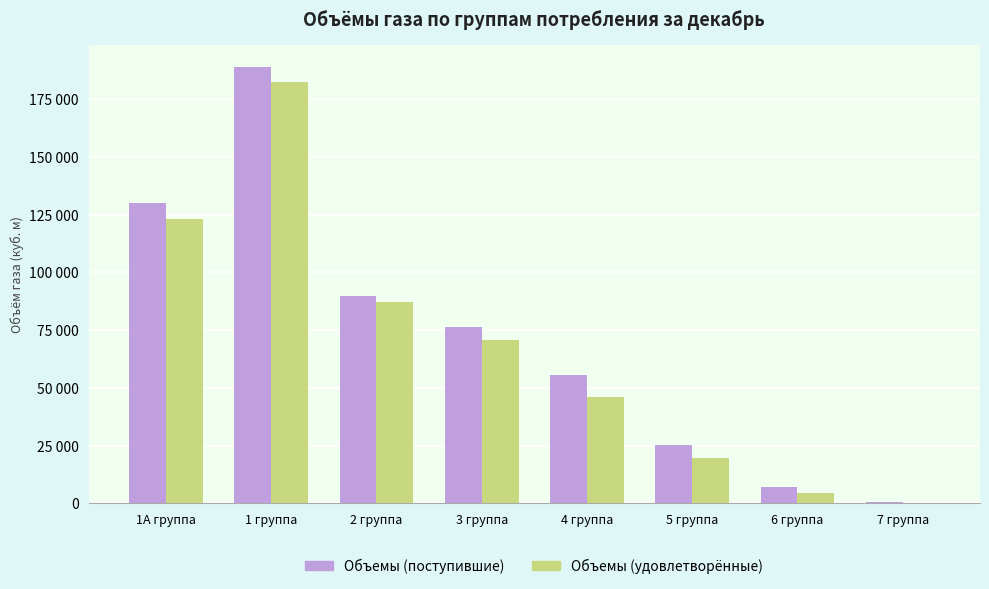

Which category has the highest value across all series?

1 группа